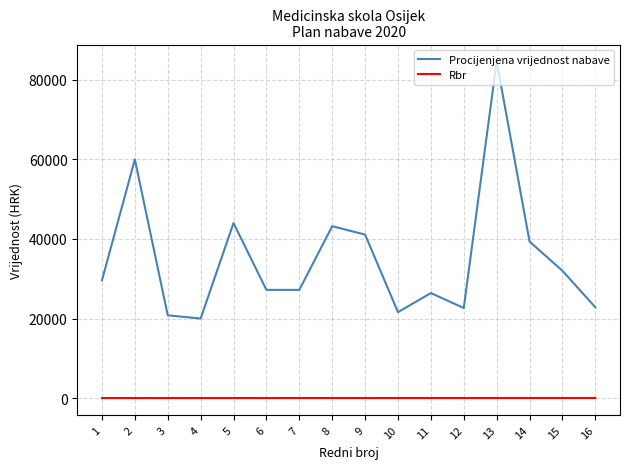

True or false: Procijenjena vrijednost nabave and Rbr intersect in this chart.

False